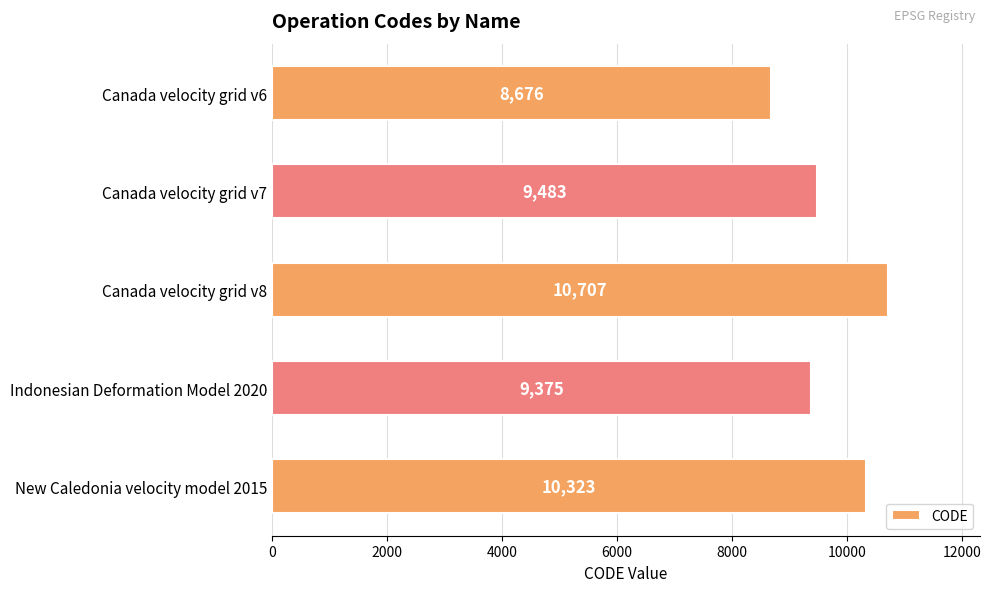

What is the difference between the second highest and minimum values?

1647